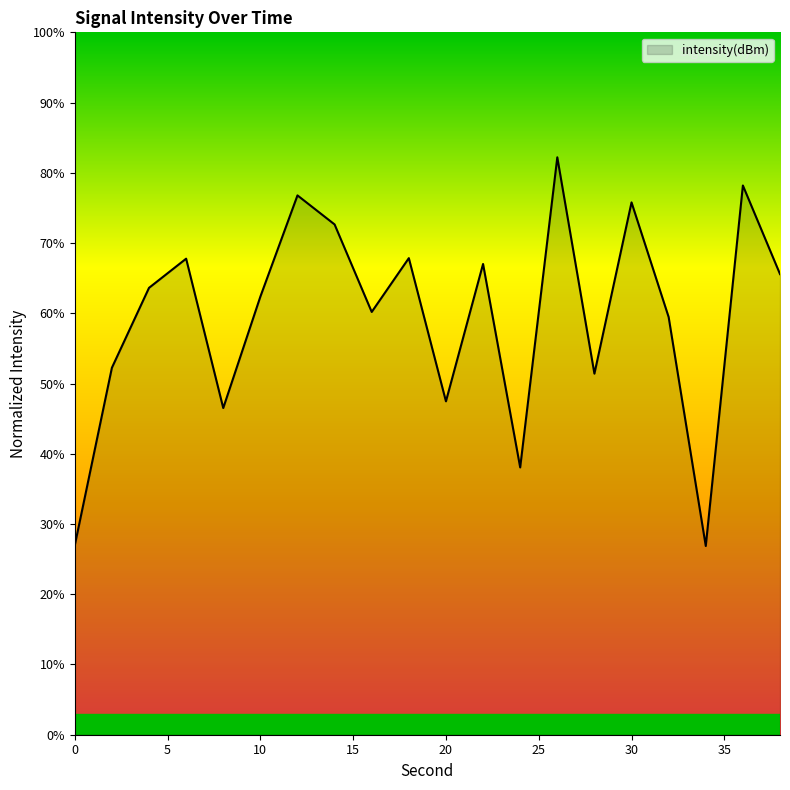

How many values are below 63?

10